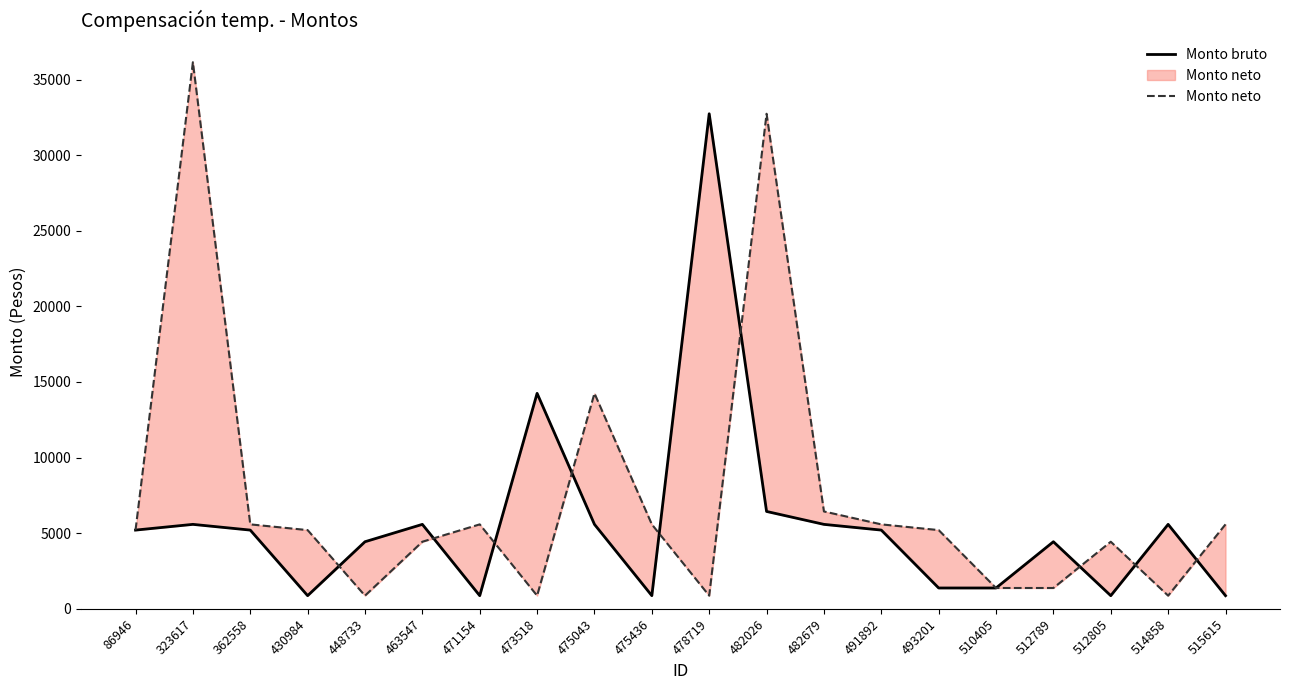

Reading left to right, extract all data points from this chart.

Monto bruto: 86946=5206.5	323617=5585.0	362558=5206.5	430984=870.5	448733=4436.5	463547=5585.0	471154=870.5	473518=14249.5	475043=5585.0	475436=870.5	478719=32735.0	482026=6439.0	482679=5585.0	491892=5206.5	493201=1378.0	510405=1378.0	512789=4436.5	512805=870.5	514858=5585.0	515615=870.5
Monto neto: 86946=5206.5	323617=36143.0	362558=5585.0	430984=5206.5	448733=870.5	463547=4436.5	471154=5585.0	473518=870.5	475043=14249.5	475436=5585.0	478719=870.5	482026=32735.0	482679=6439.0	491892=5585.0	493201=5206.5	510405=1378.0	512789=1378.0	512805=4436.5	514858=870.5	515615=5585.0